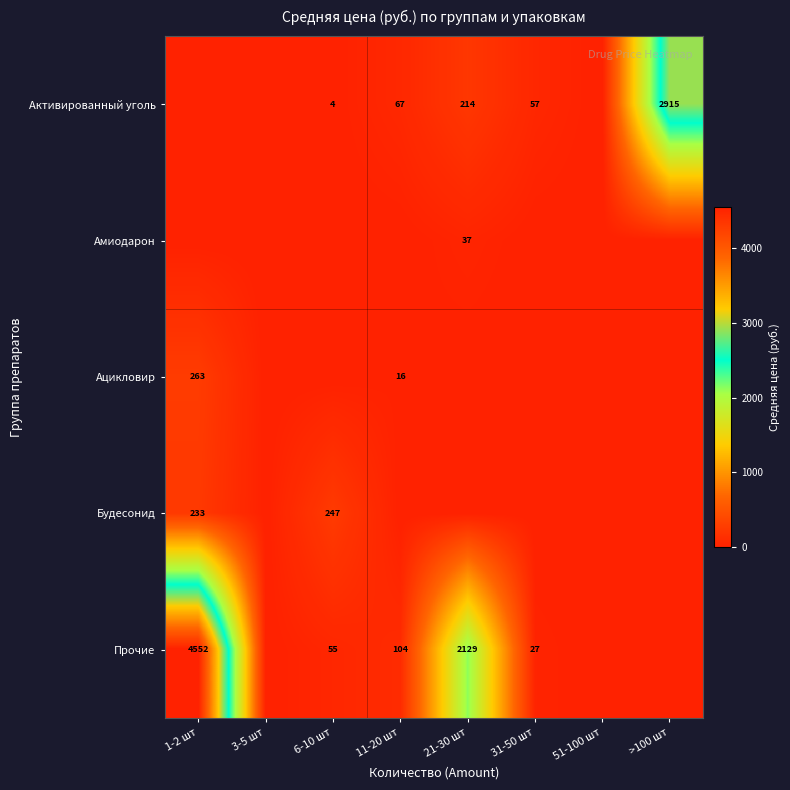

What is the greatest value displayed?

4552.5